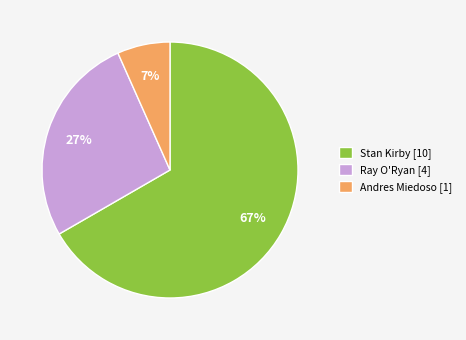

How many segments does this pie chart have?

3